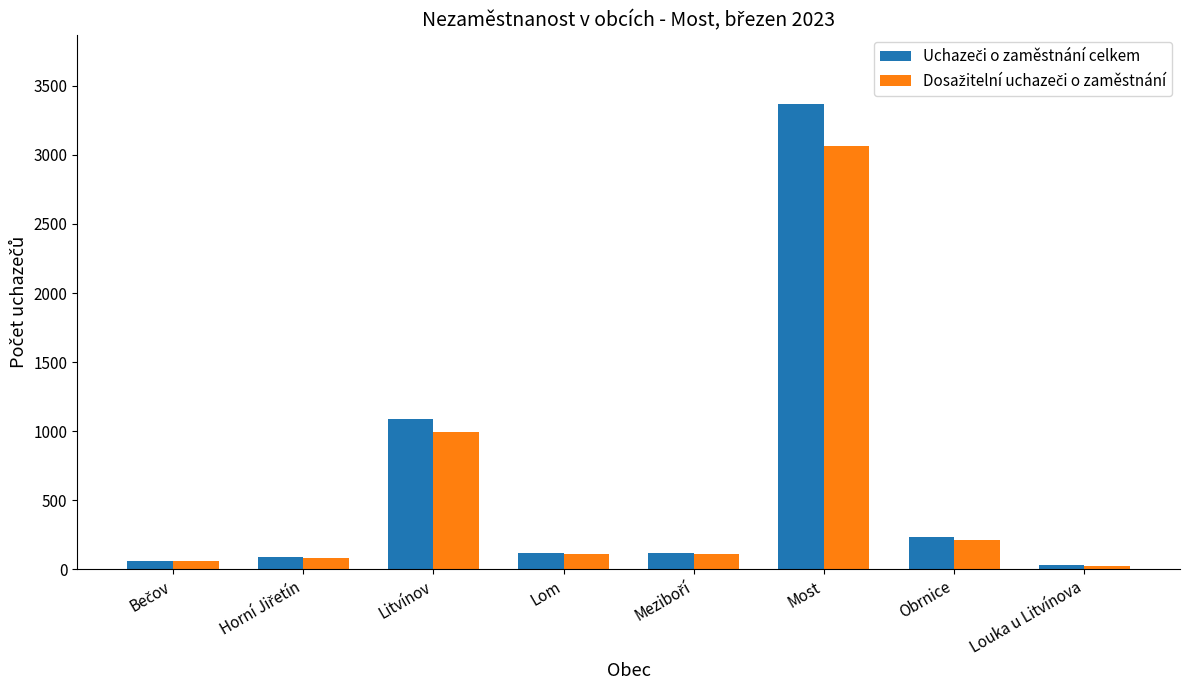

At which category is the sum across all series the highest?

Most